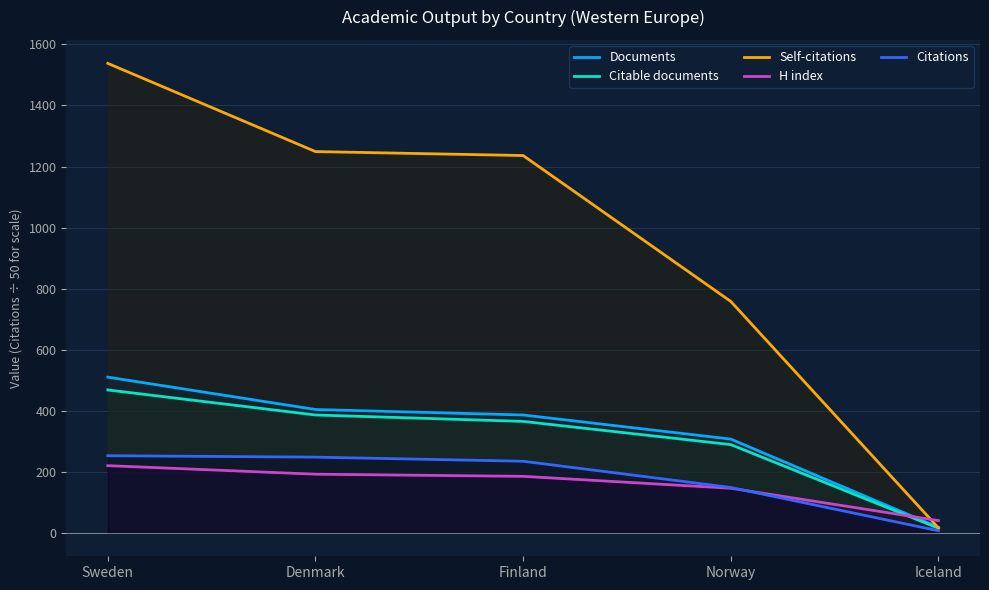

Reading left to right, list all the values displayed in this chart.

Documents: 510.0	404.0	386.0	307.0	18.0
Citable documents: 468.0	386.0	365.0	289.0	15.0
Self-citations: 1538.0	1249.0	1236.0	758.0	16.0
H index: 220.0	192.0	185.0	146.0	40.0
Citations: 252.5	247.9	234.4	148.5	6.7